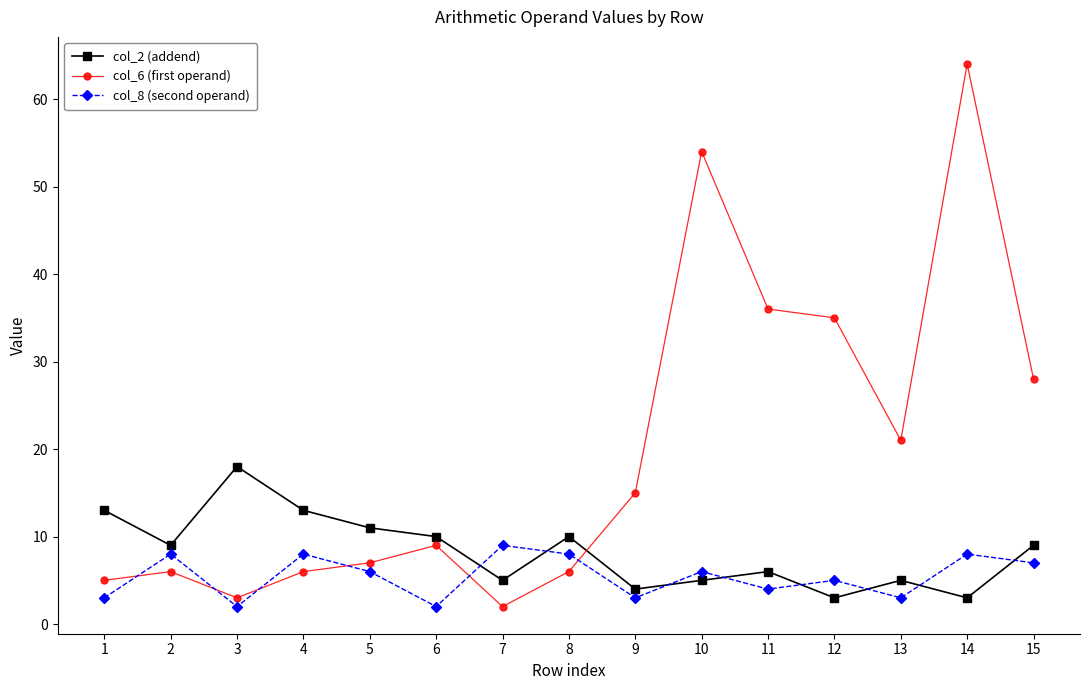

What is the value of the col_6 (first operand) point at the 10th from the left?

54